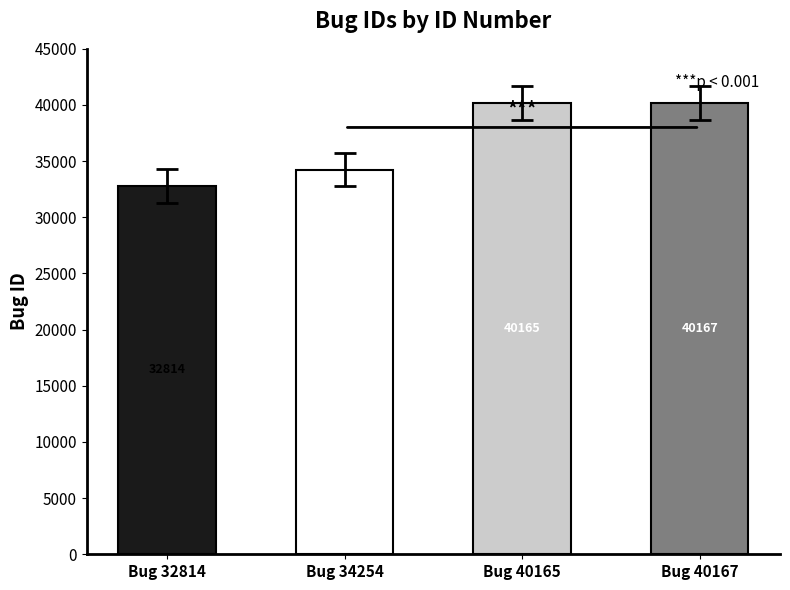

Reading right to left, what are all the values shown in this chart?

40167	40165	34254	32814